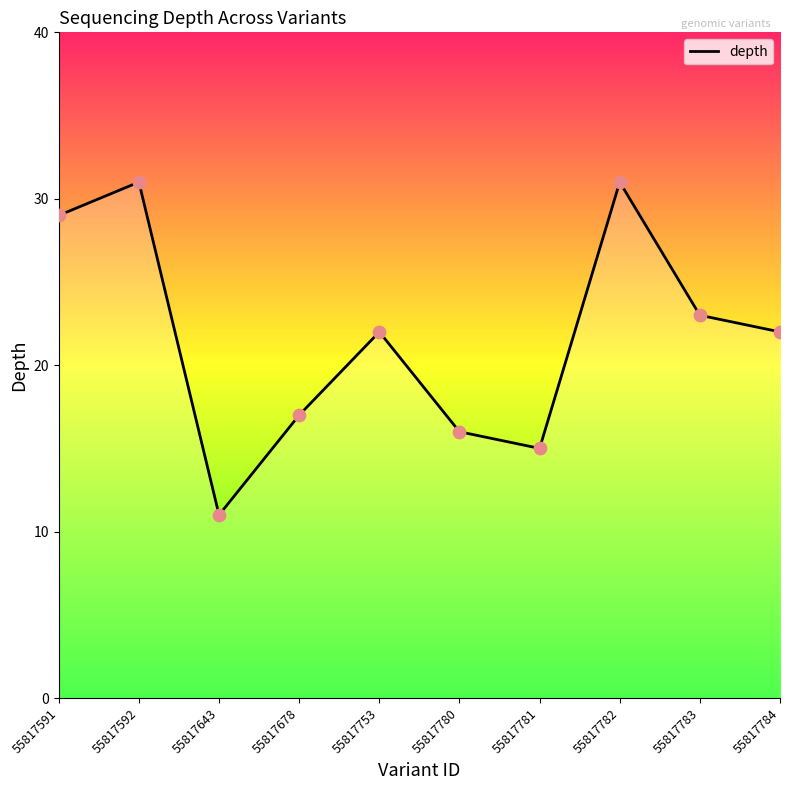

Between 55817781 and 55817782, which is larger?

55817782